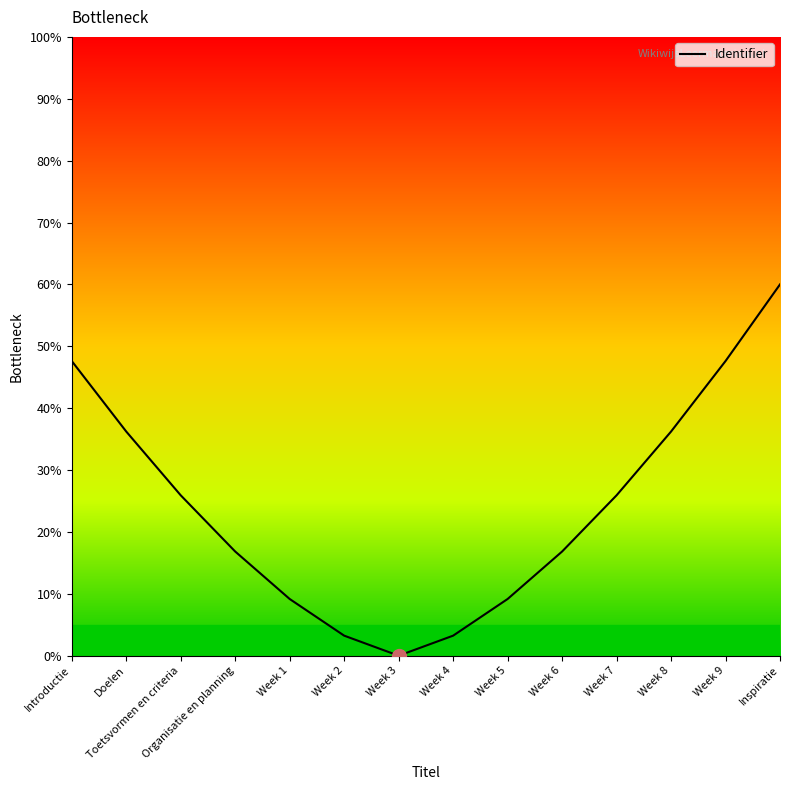

What position from the right is Doelen?

13